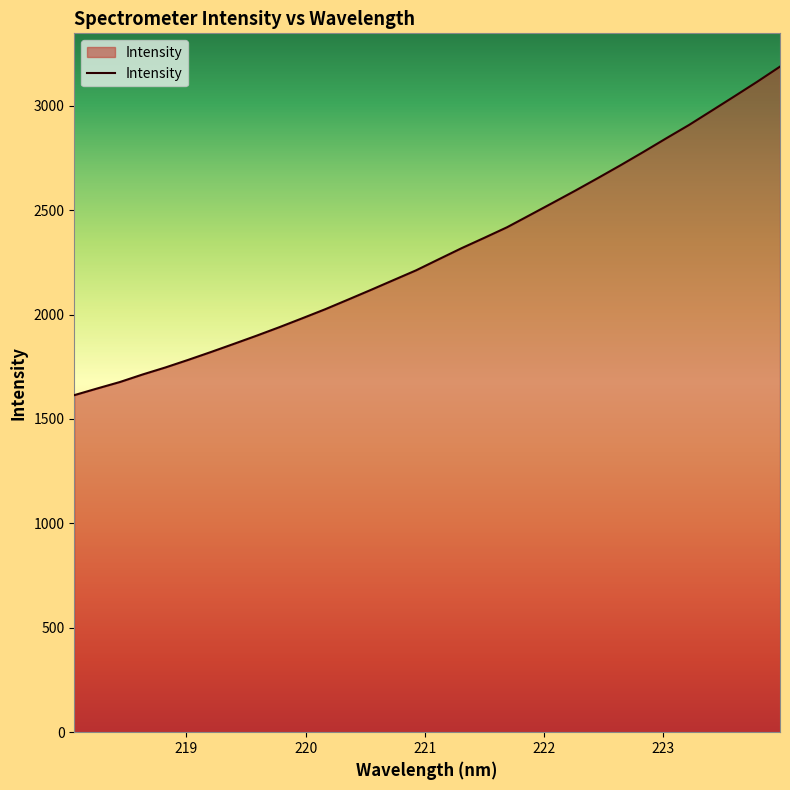

What is the maximum value shown in the chart?

3186.9